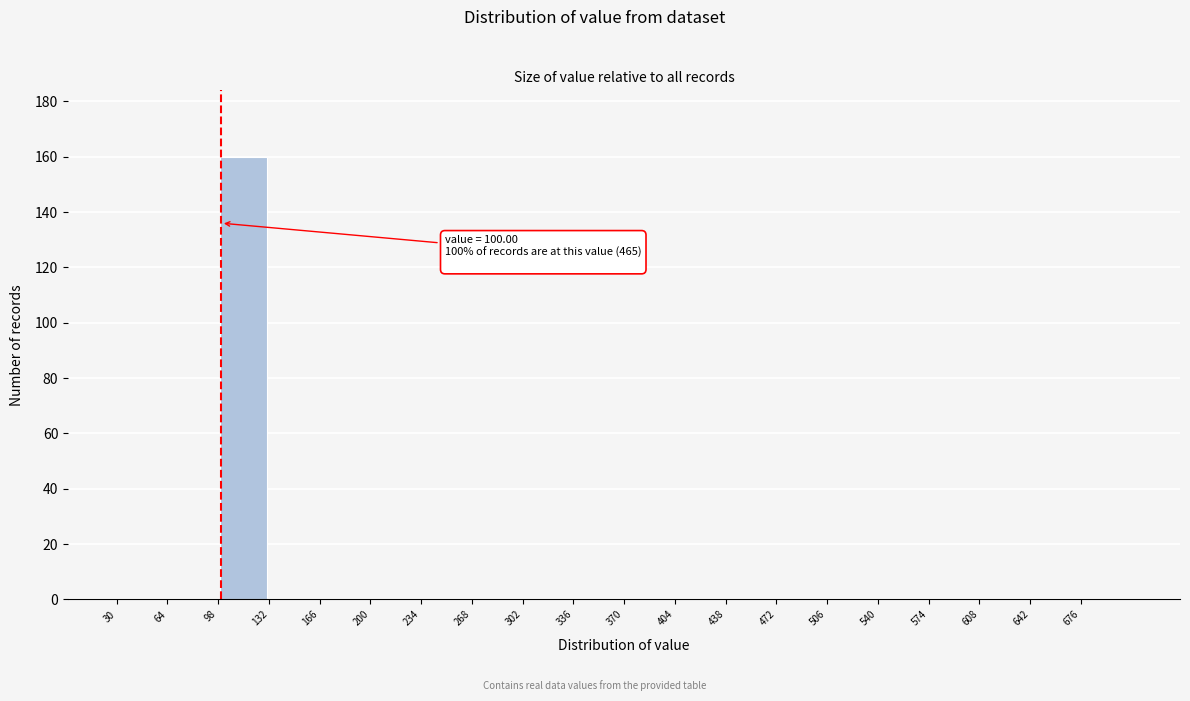

Which range on the x-axis has the tallest bar?

98 to 132